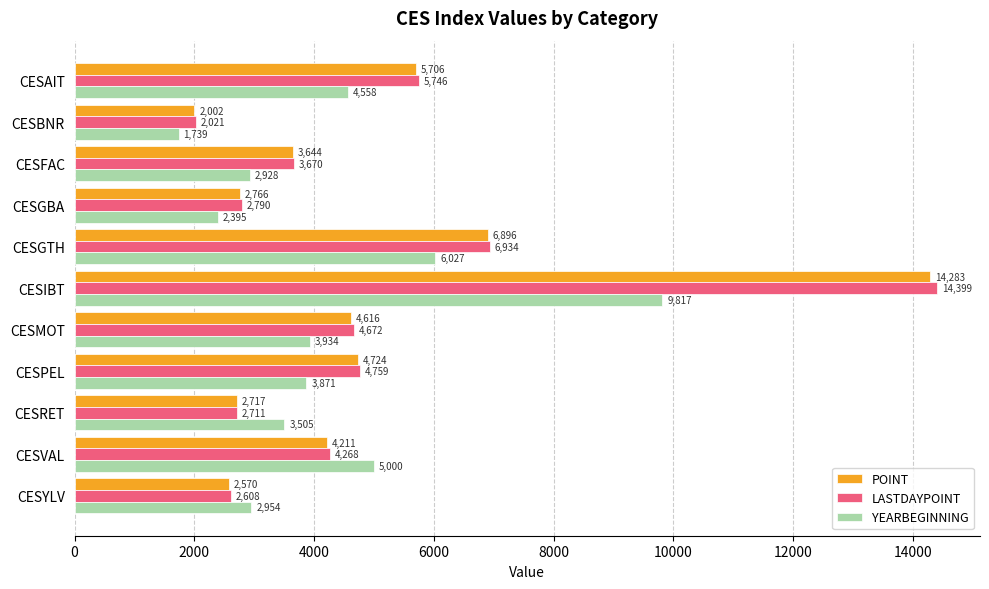

Is it true that LASTDAYPOINT equals 3665.3 at CESGBA?

False